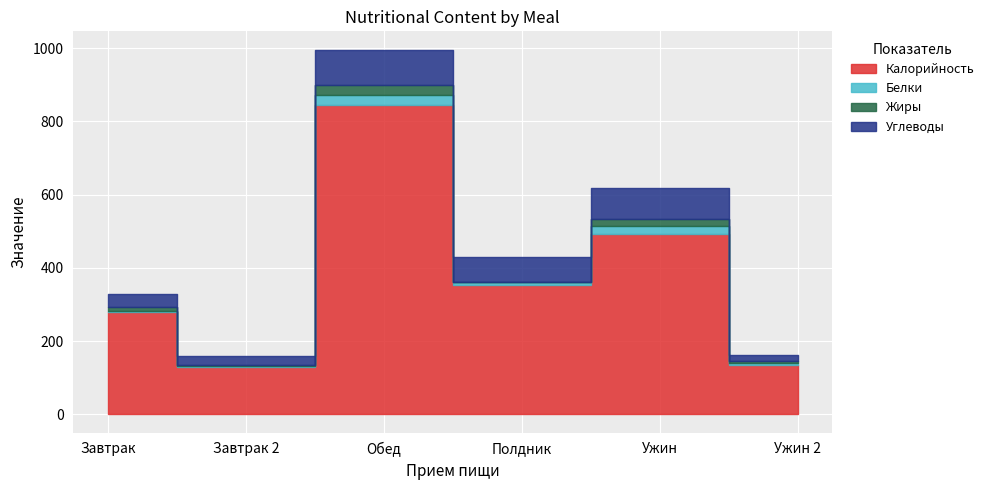

At which label does Жиры first exceed 10?

Завтрак